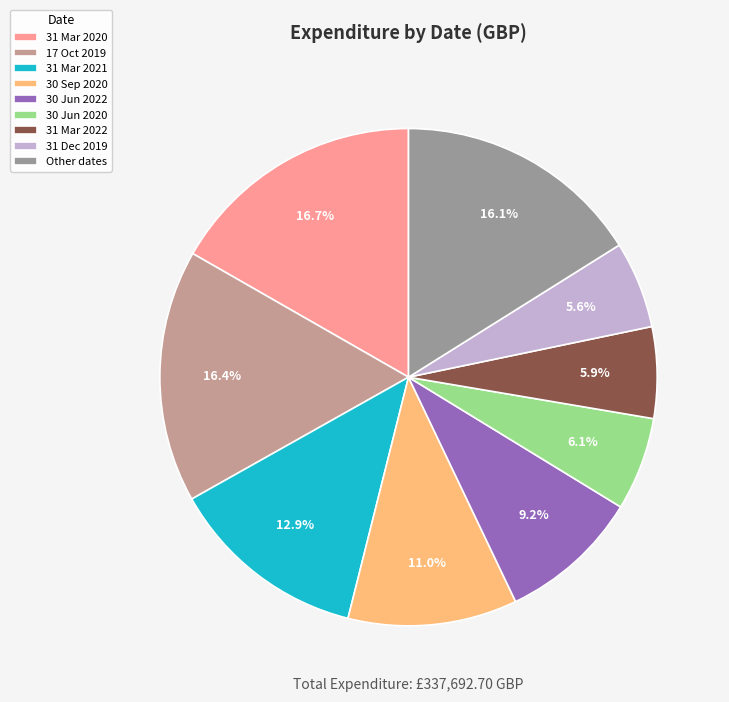

Between 31 Mar 2020 and 30 Jun 2020, which is larger?

31 Mar 2020